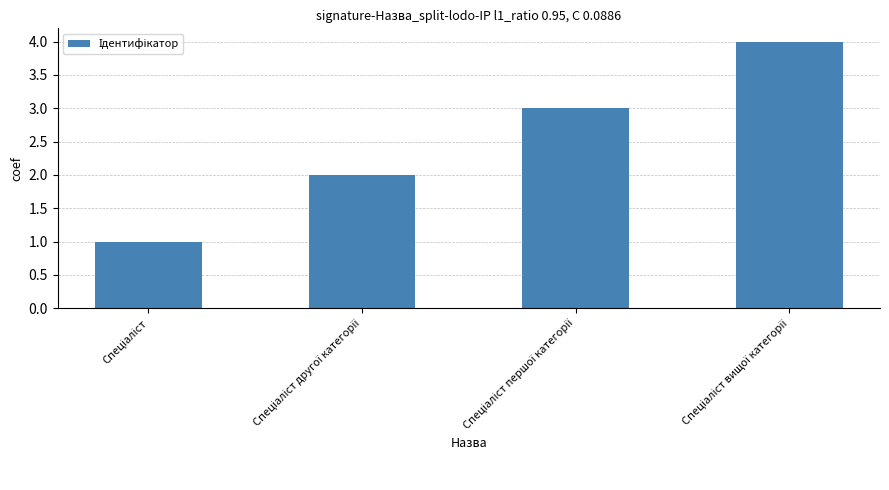

What is the greatest value displayed?

4